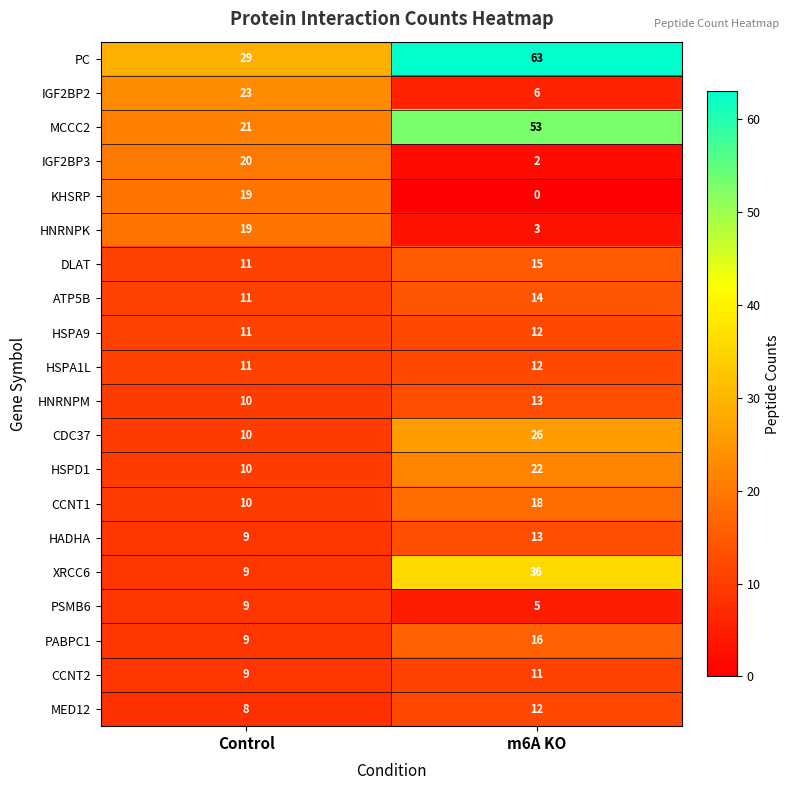

Which series has the largest total across all categories?

PC